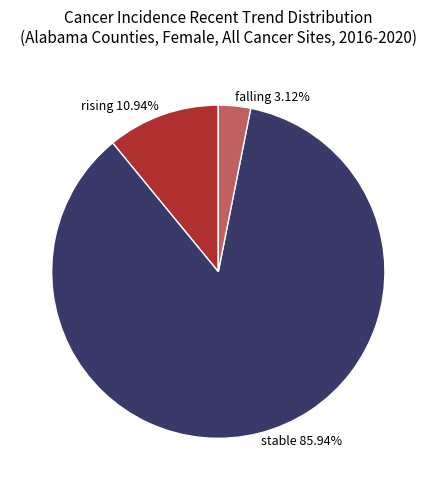

What is the smallest slice in the pie chart?

falling